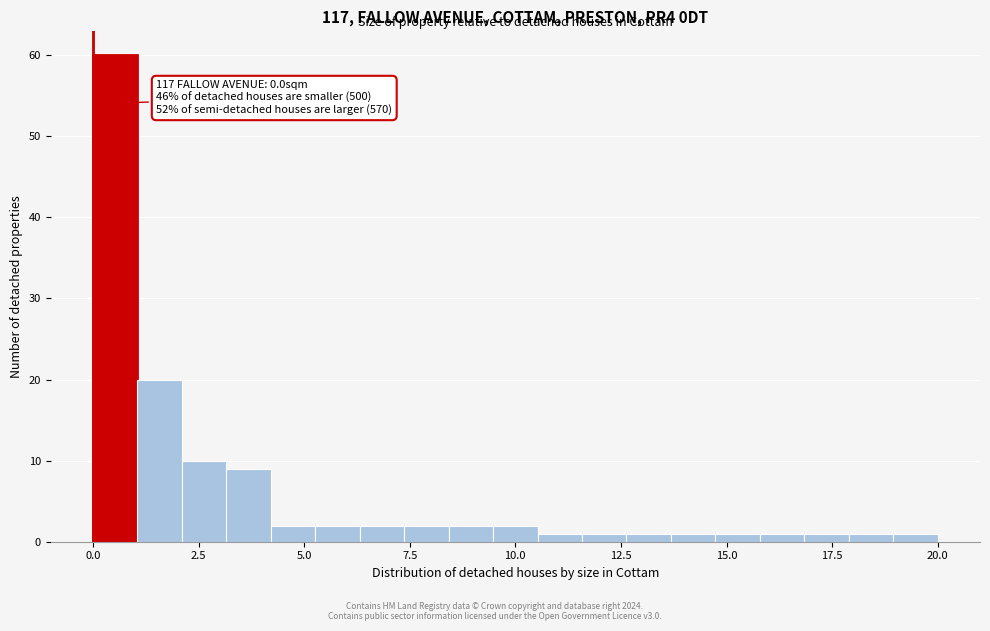

Read against the x-axis, roughly where is the centre of the tallest bar?

0.5